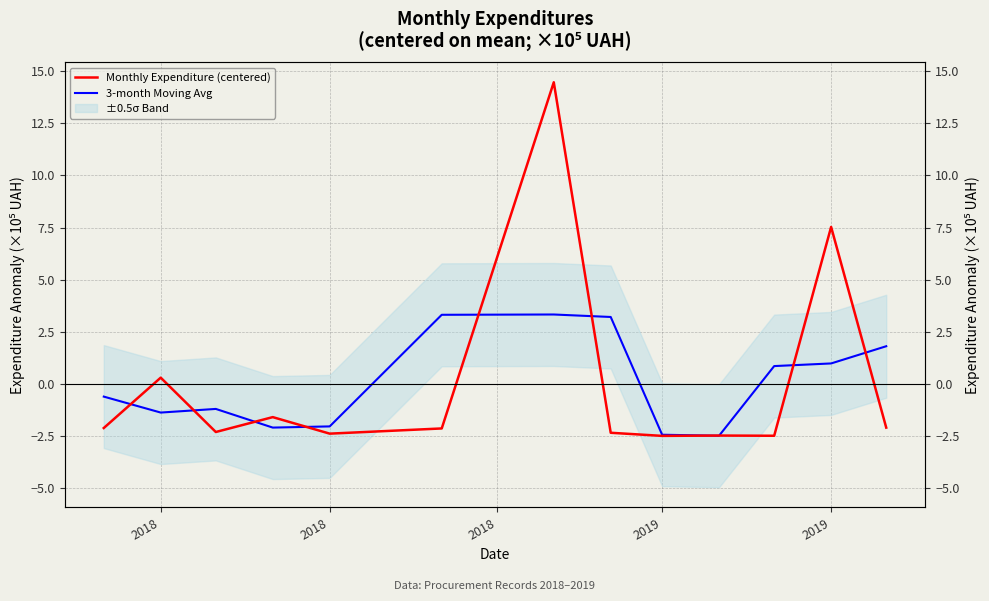

Is it true that 3-month Moving Avg equals 1.2 at 12?

False